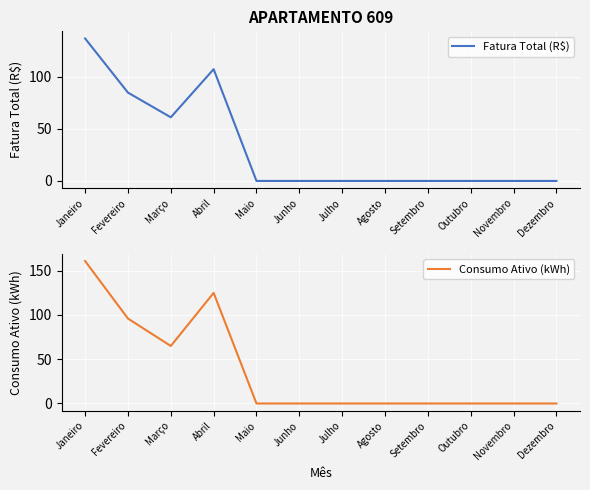

True or false: Consumo Ativo (kWh) and Fatura Total (R$) intersect in this chart.

False